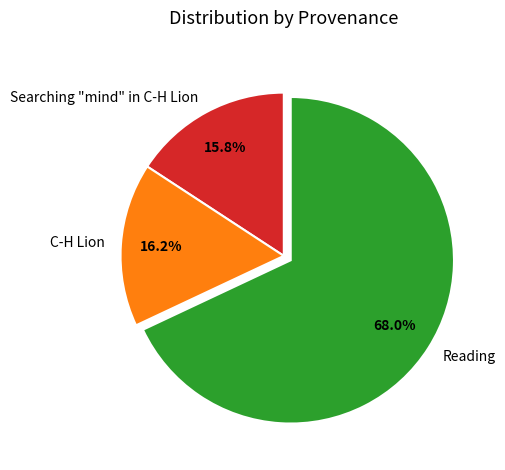

What is the majority slice?

Reading